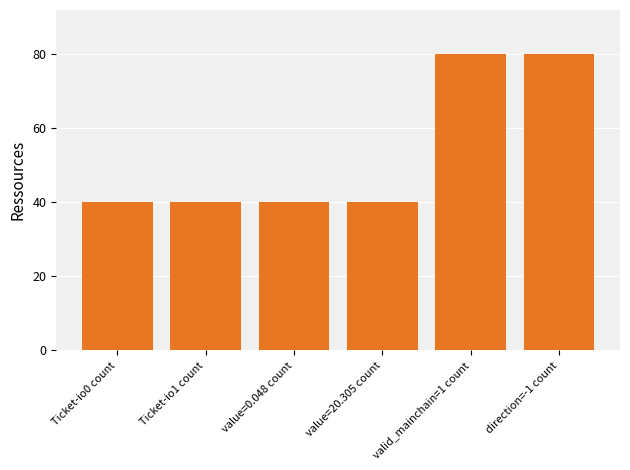

What is the label of the 3rd bar from the left?

value=0.048 count